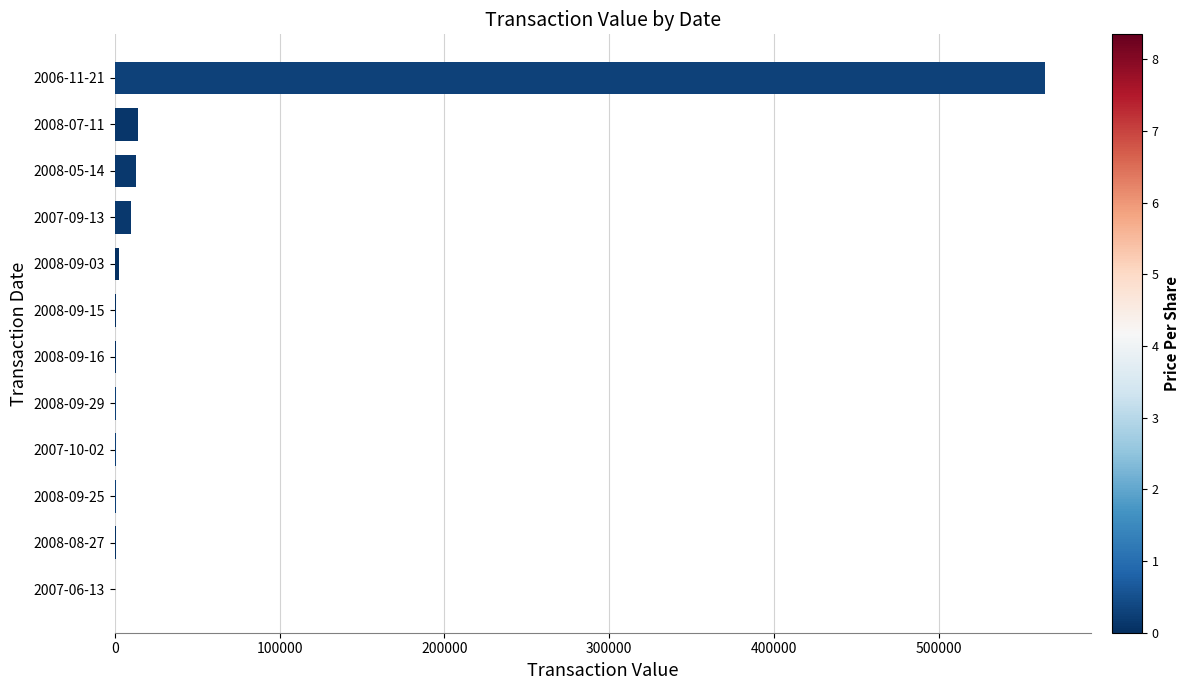

Which label corresponds to the largest value in the chart?

2006-11-21